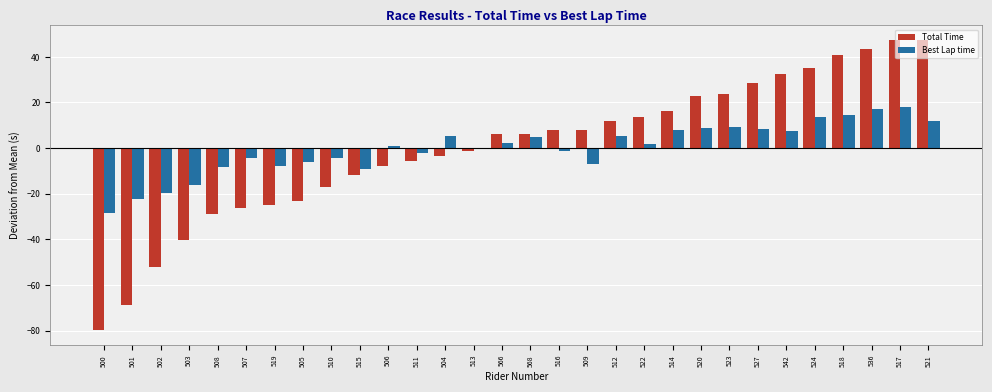

How many distinct data groups are displayed?

2